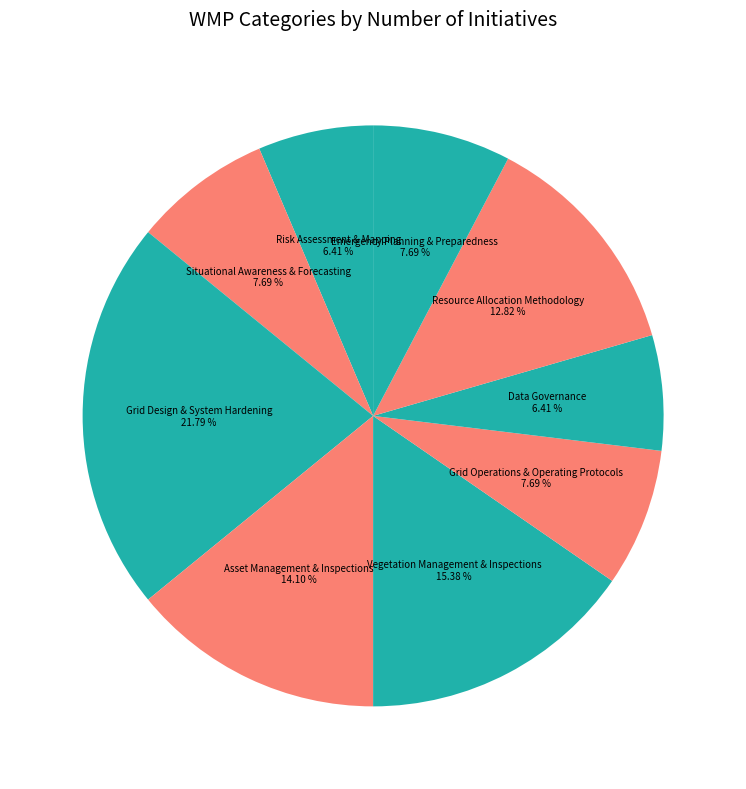

How many slices are in this pie chart?

9